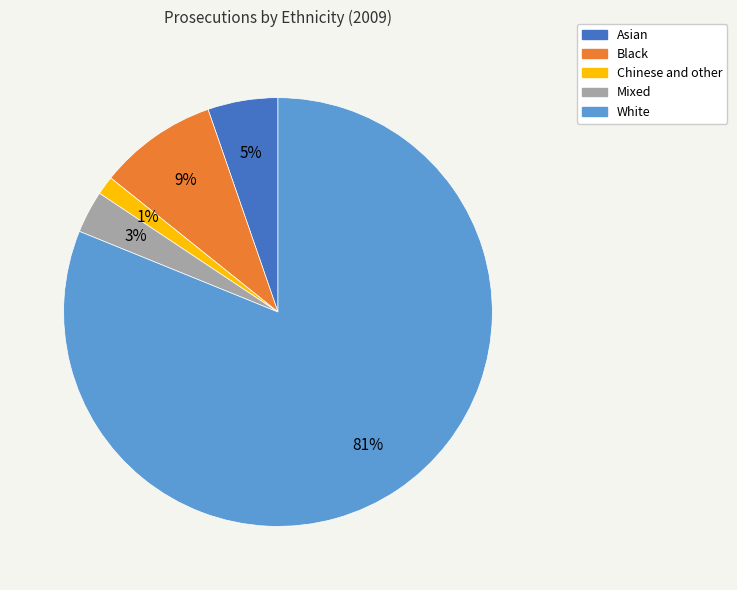

Is the sum of Black and White greater than half?

Yes